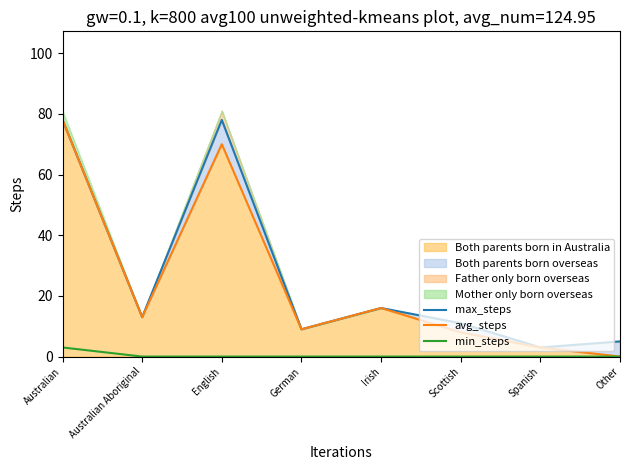

True or false: min_steps and max_steps cross at least once.

False